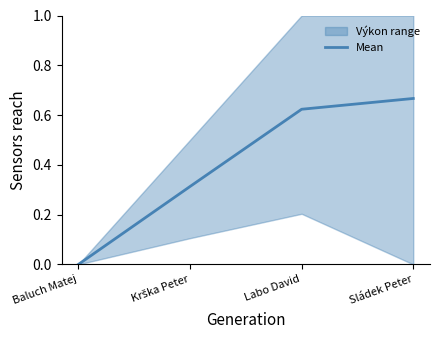

How many values are above zero?

3